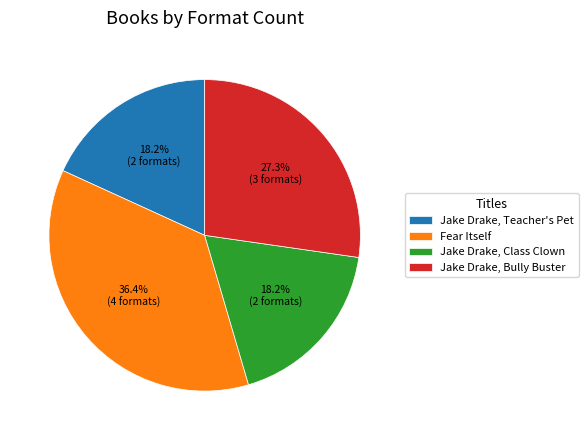

True or false: Jake Drake, Bully Buster accounts for 14% of the total.

False